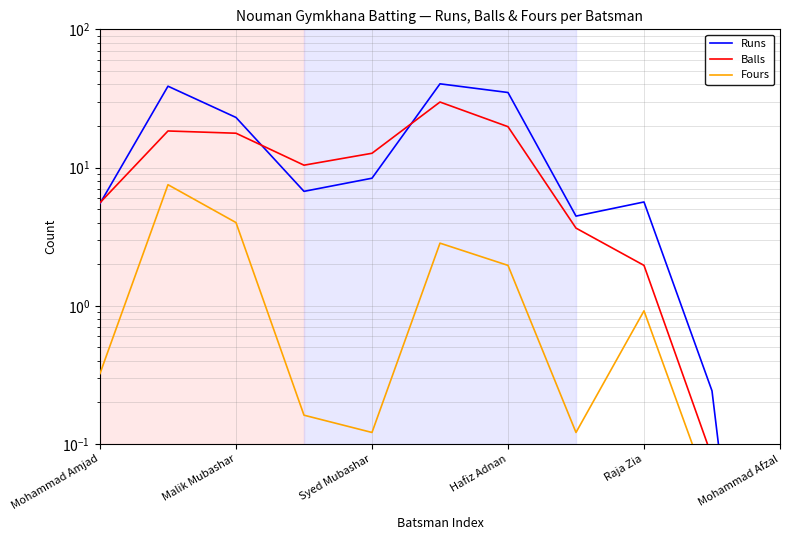

Between Hafiz Adnan and Mohammad Afzal, which series saw the biggest shift?

Runs